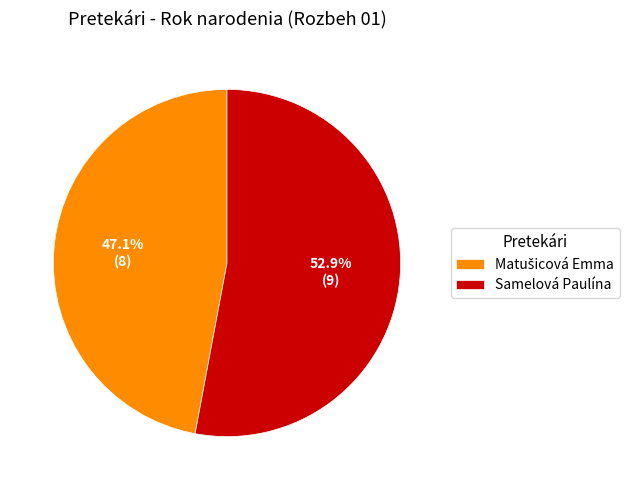

Which category accounts for the majority?

Samelová Paulína